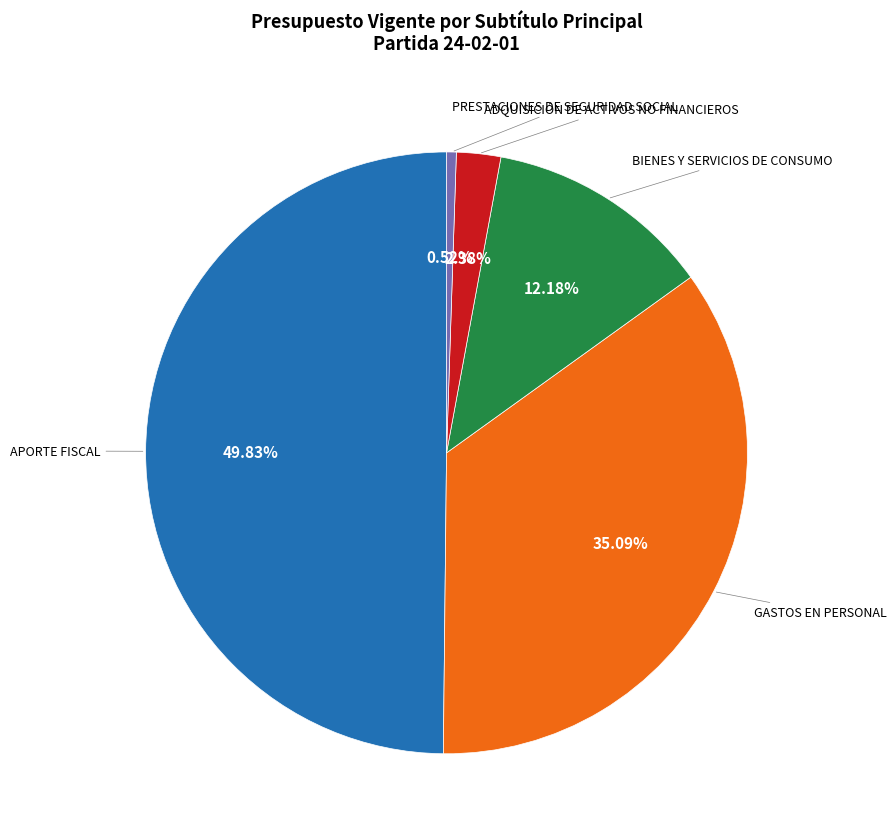

Count the number of slices in the pie.

5